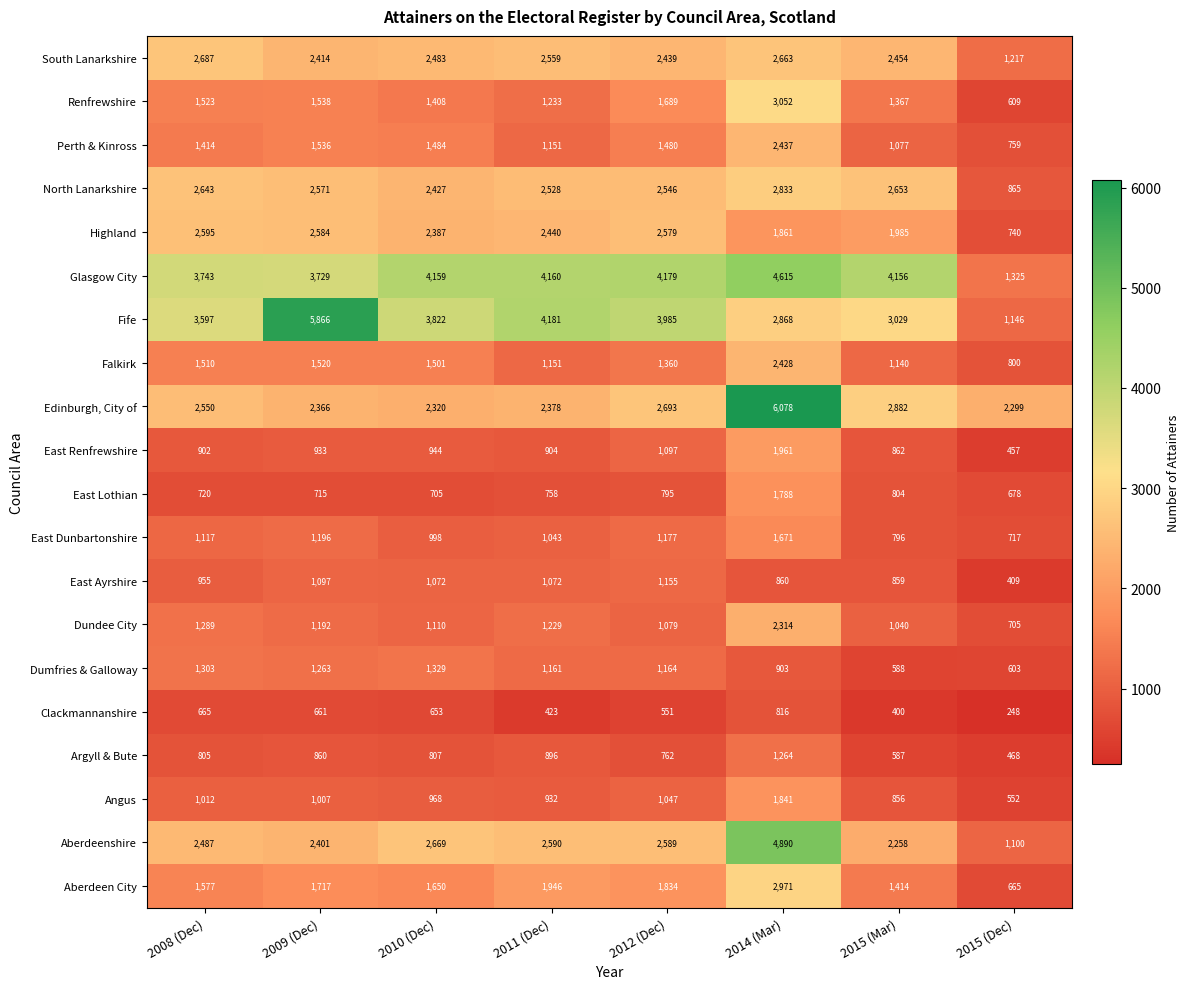

Which series changed the most between 2008 (Dec) and 2012 (Dec)?

Glasgow City